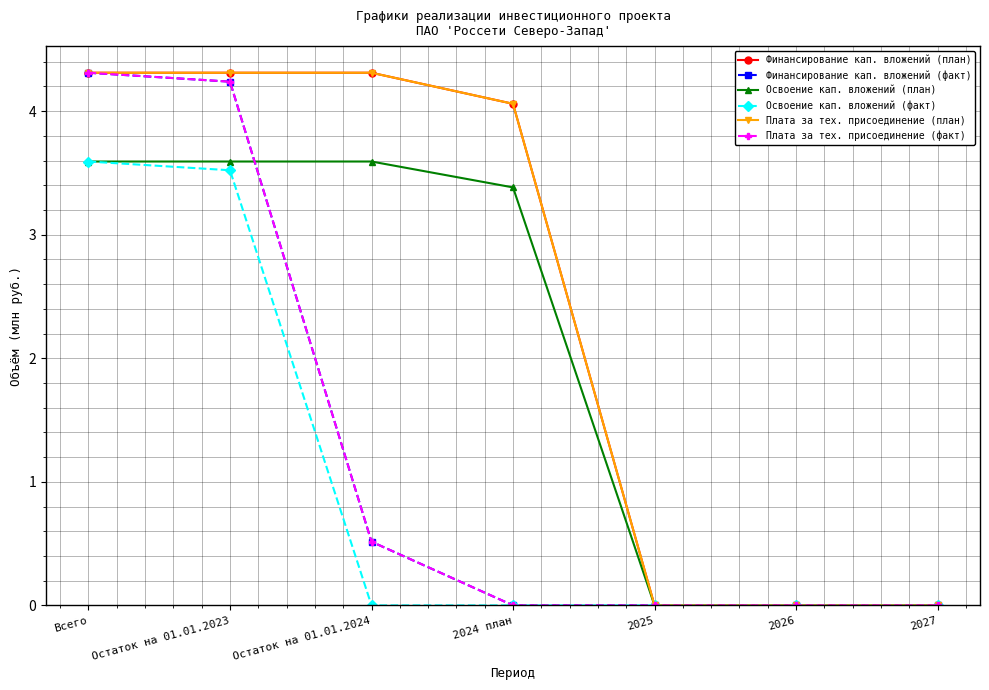

True or false: Плата за тех. присоединение (факт) and Освоение кап. вложений (факт) cross at least once.

False